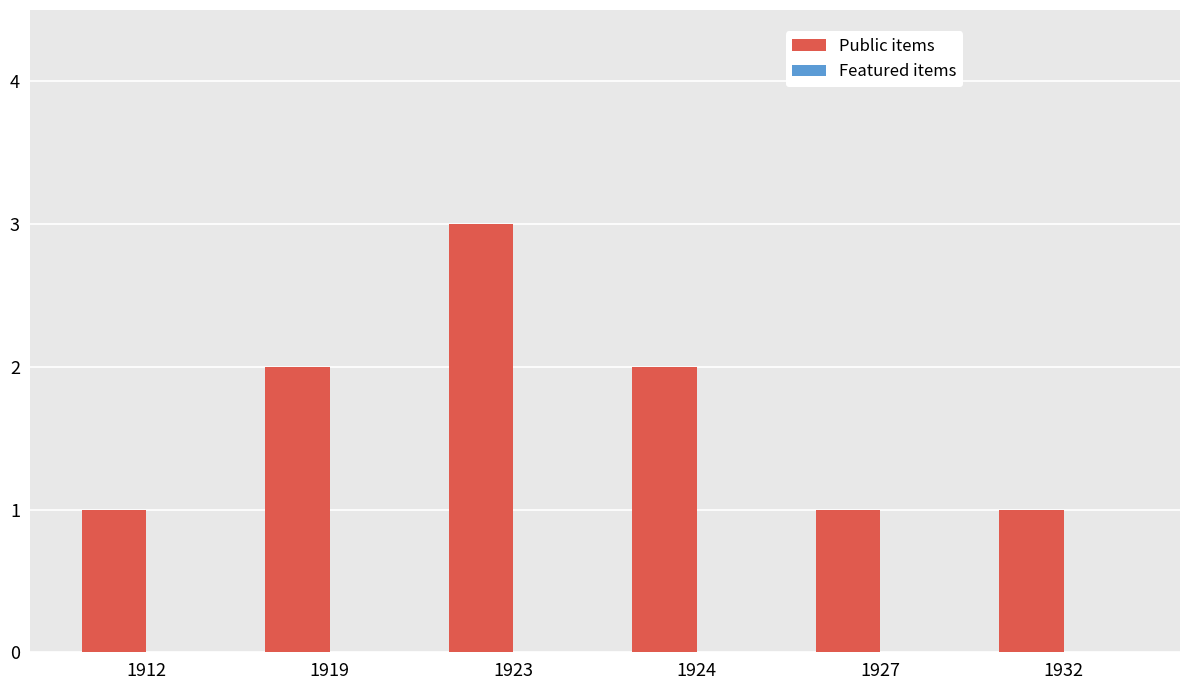

Approximately how many times larger is the value at 1927 compared to 1923?

0.3